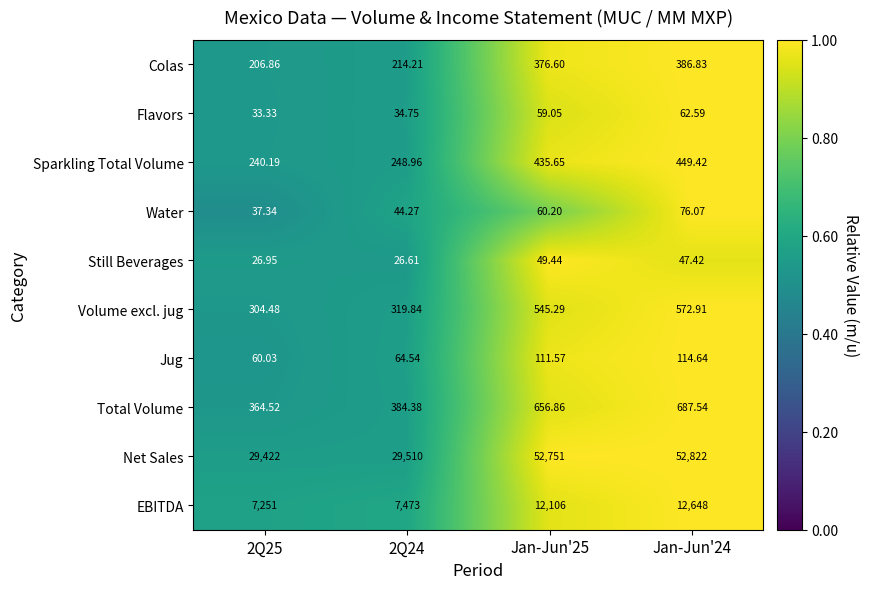

Which series has the largest range (max minus min)?

Net Sales